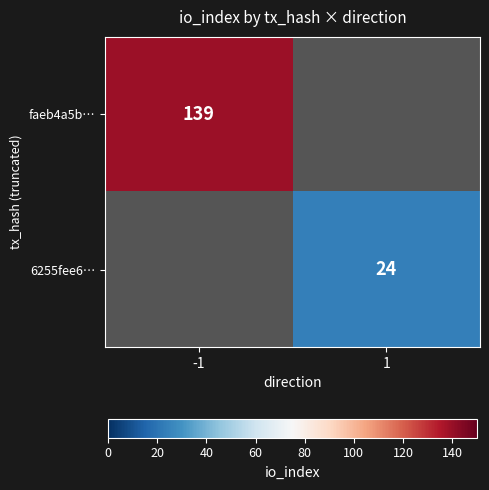

The value of 6255fee6… at 1 is 14. True or false?

False